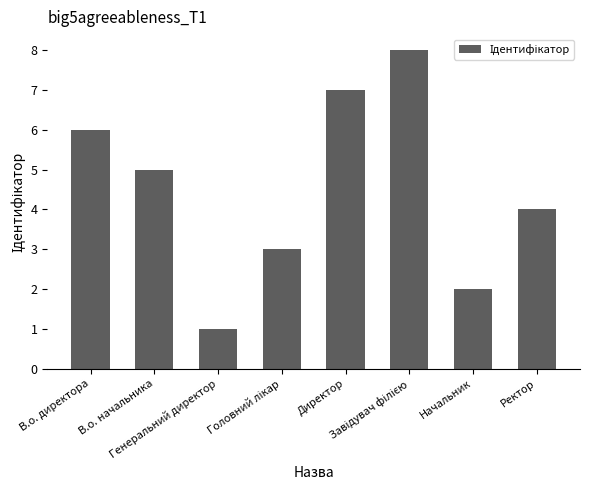

The chart shows a value of 3 at Начальник. True or false?

False